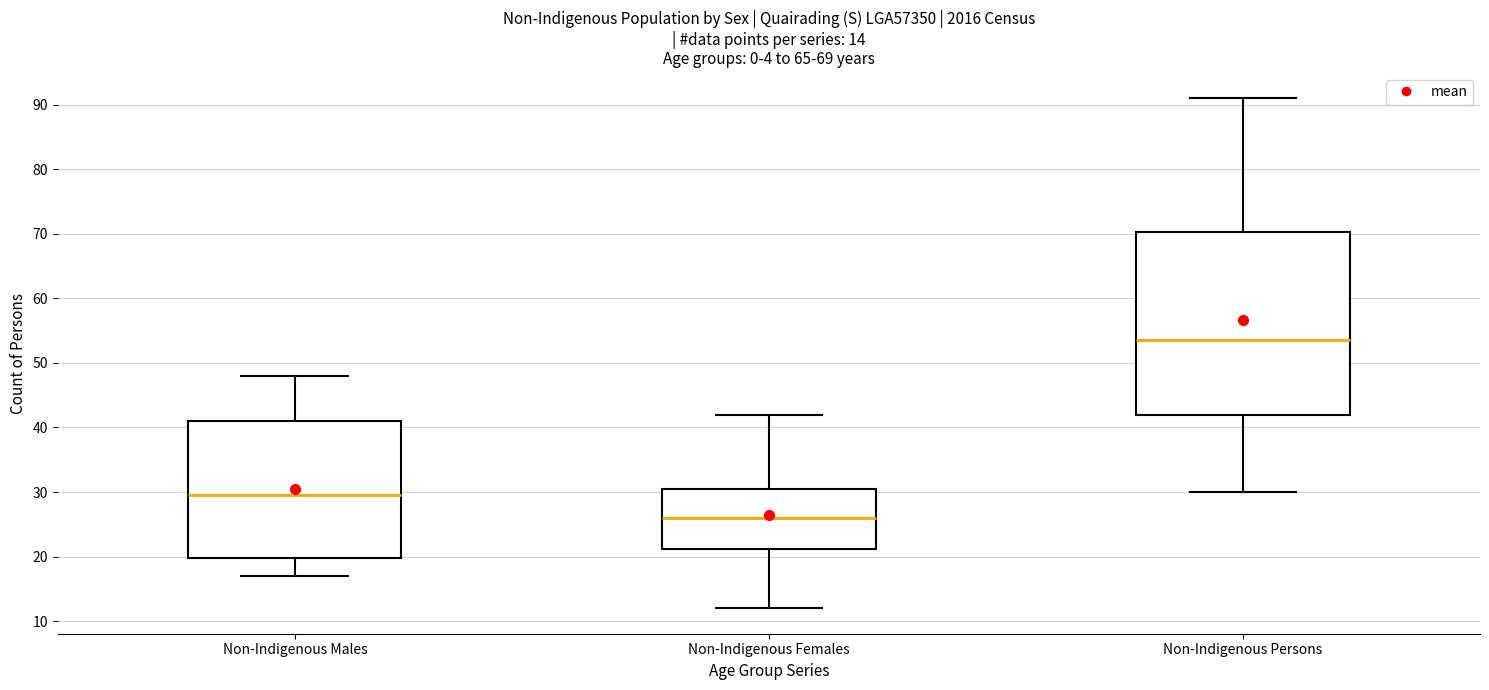

Which box has the highest median line?

Non-Indigenous Persons